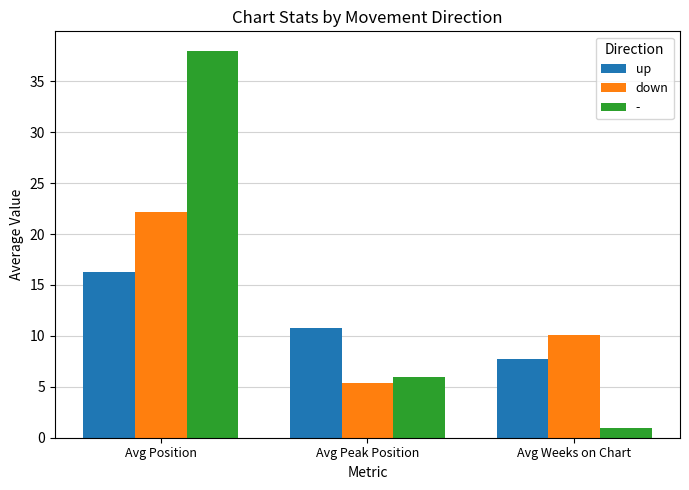

What is the label of the 3rd bar from the right?

Avg Position